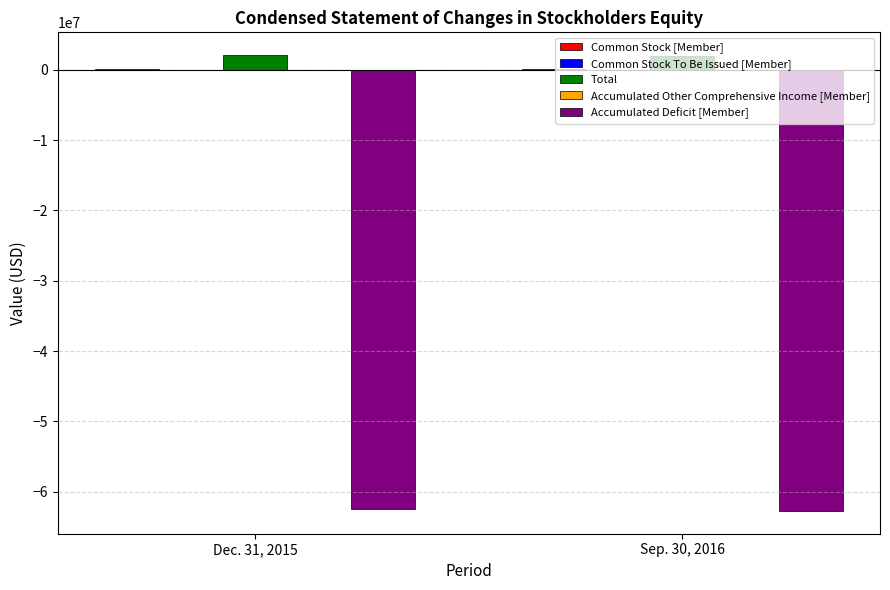

What is the maximum value shown in the chart?

2097348